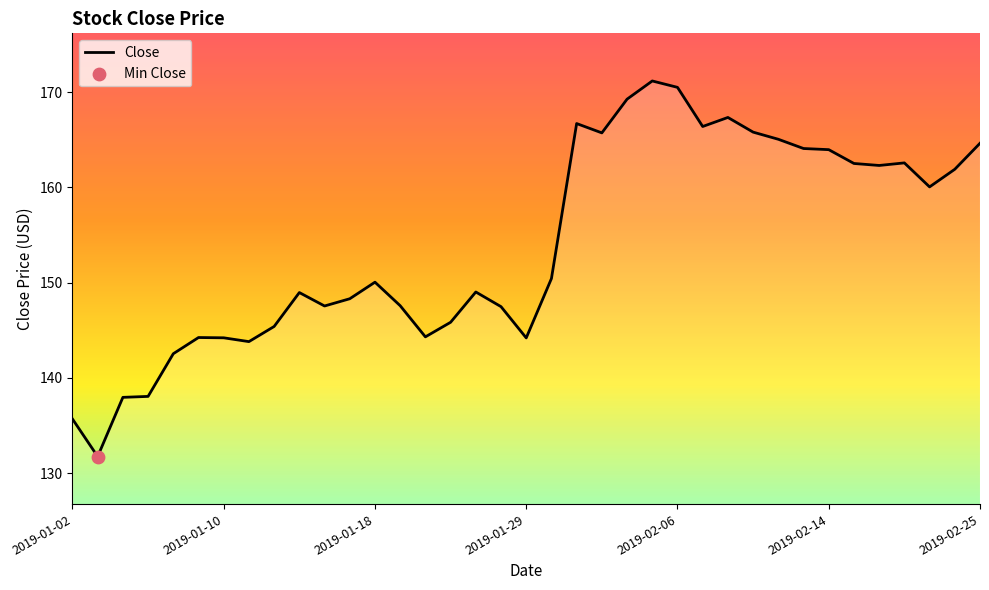

What is the minimum value shown in the chart?

131.7